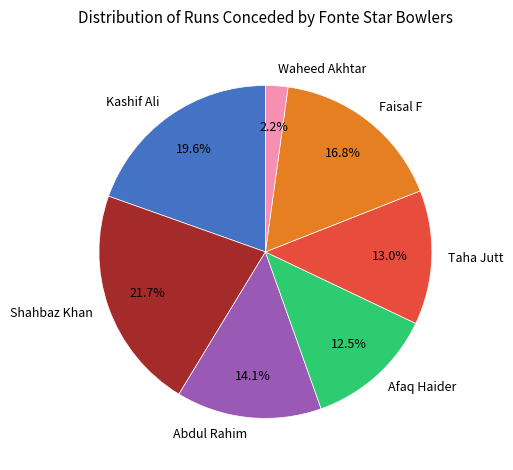

Approximately how many times larger is the value at Afaq Haider compared to Kashif Ali?

0.6